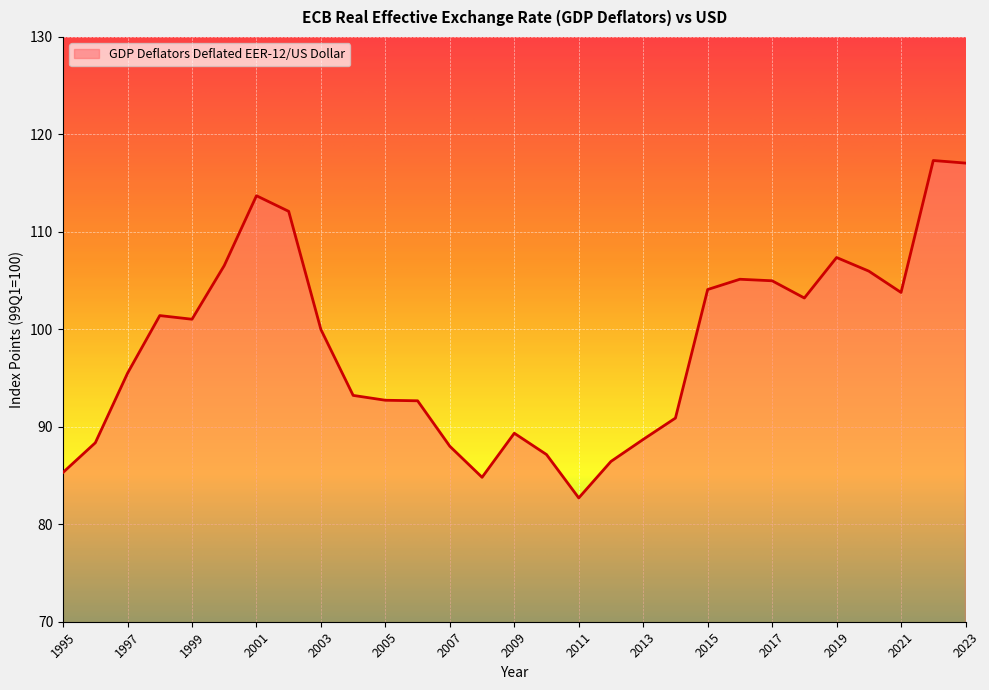

How many series are shown in this chart?

1